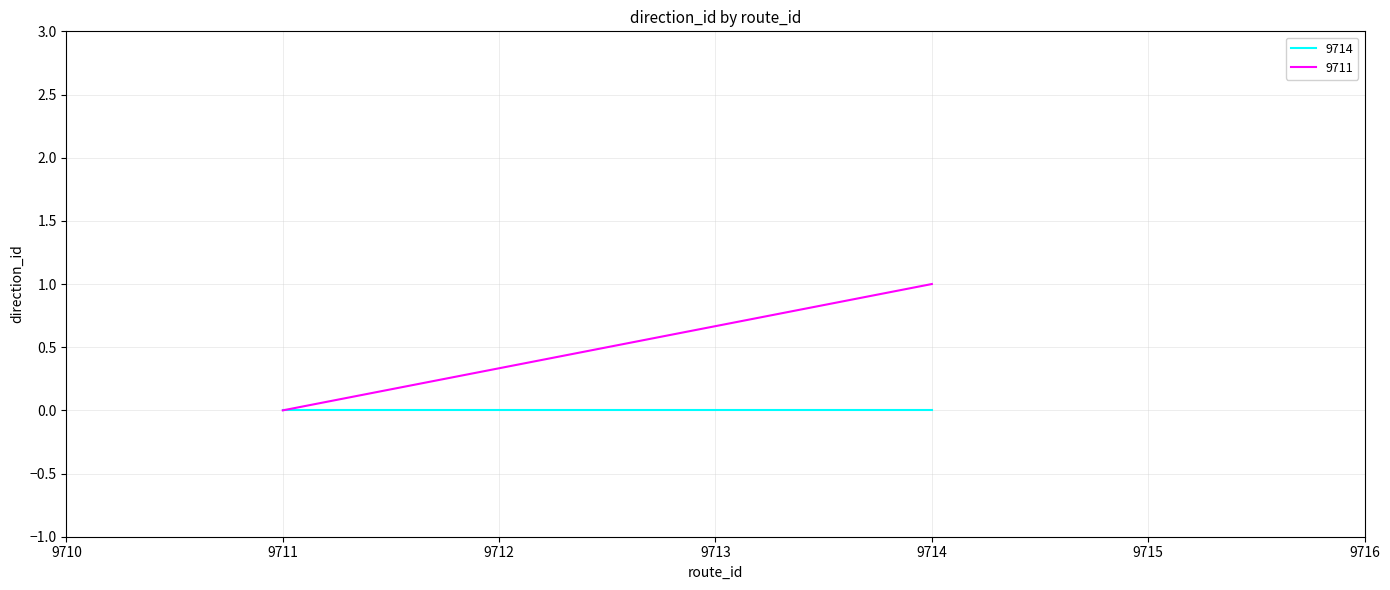

Rank the series by their average value, from highest to lowest.

9711, 9714